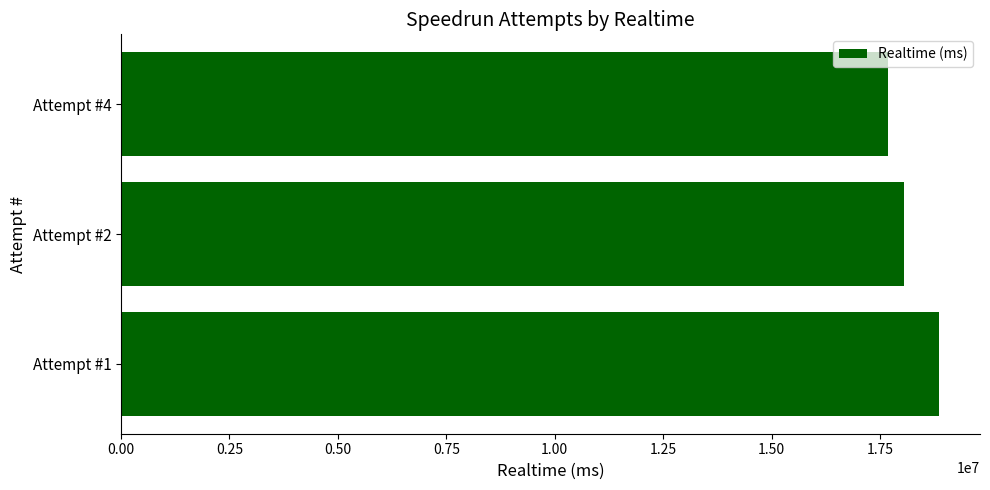

Rank the categories by value from lowest to highest.

Attempt #4, Attempt #2, Attempt #1